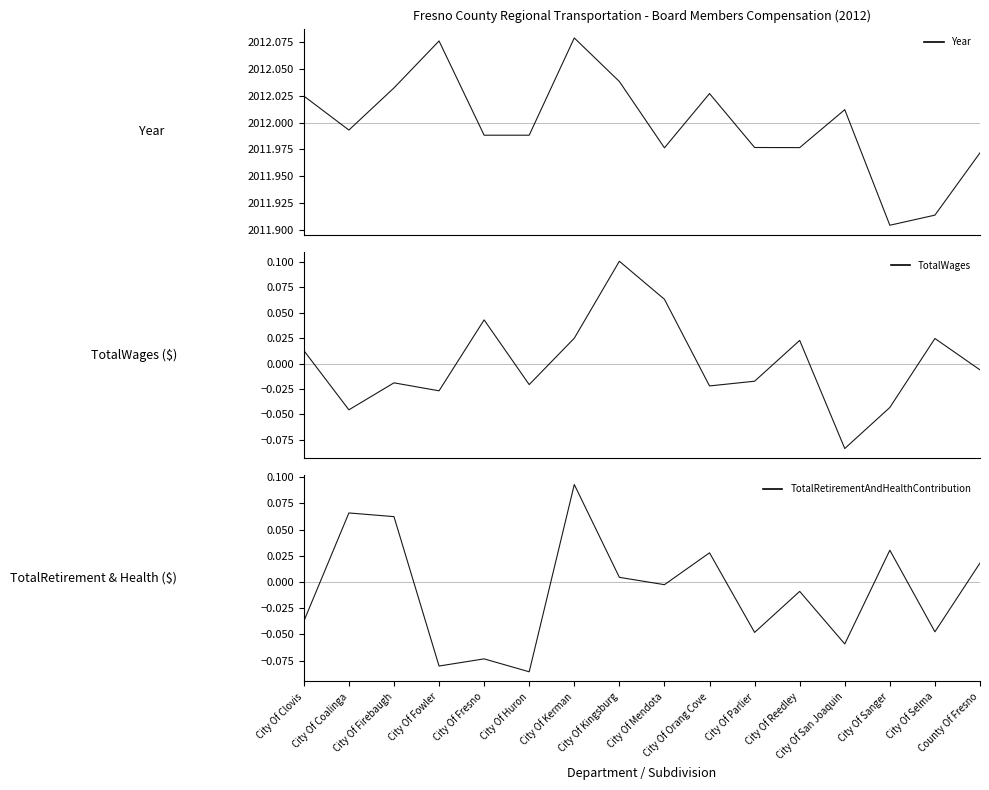

What is the lowest value of the TotalWages (variation) series?

-0.1